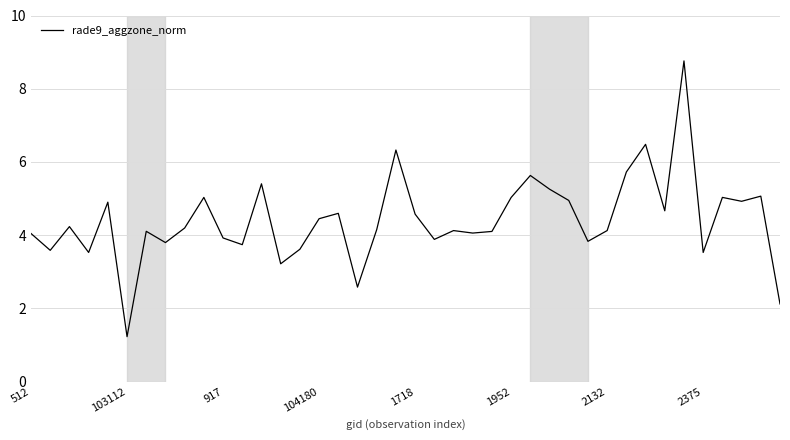

What is the difference between the second highest and minimum values?

5.3